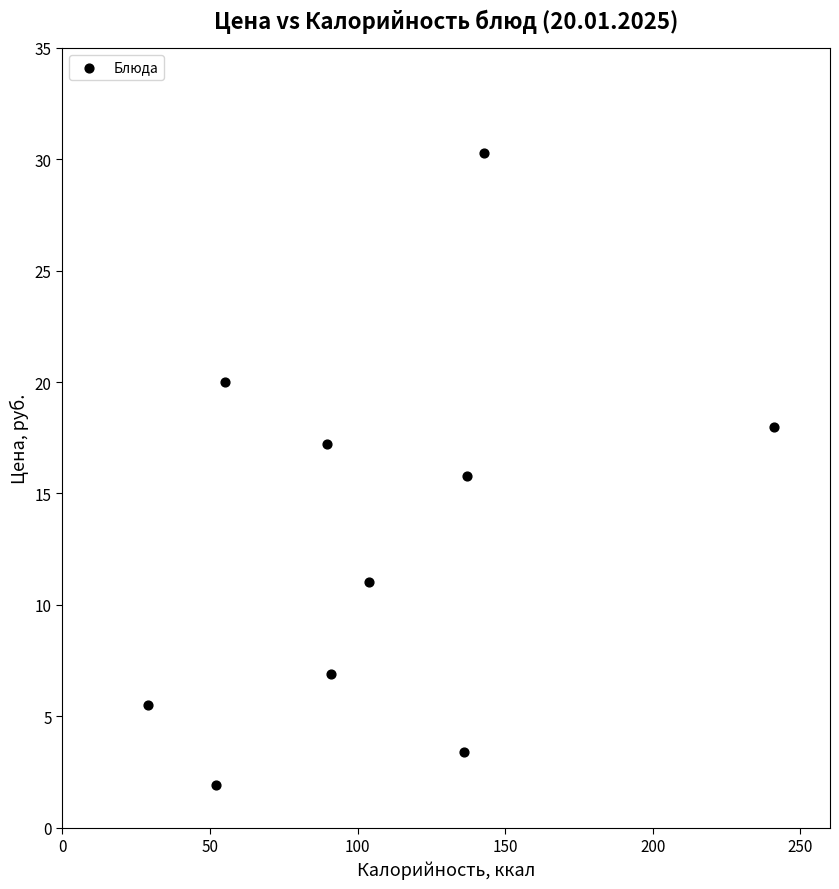

What is the average X value?

107.8